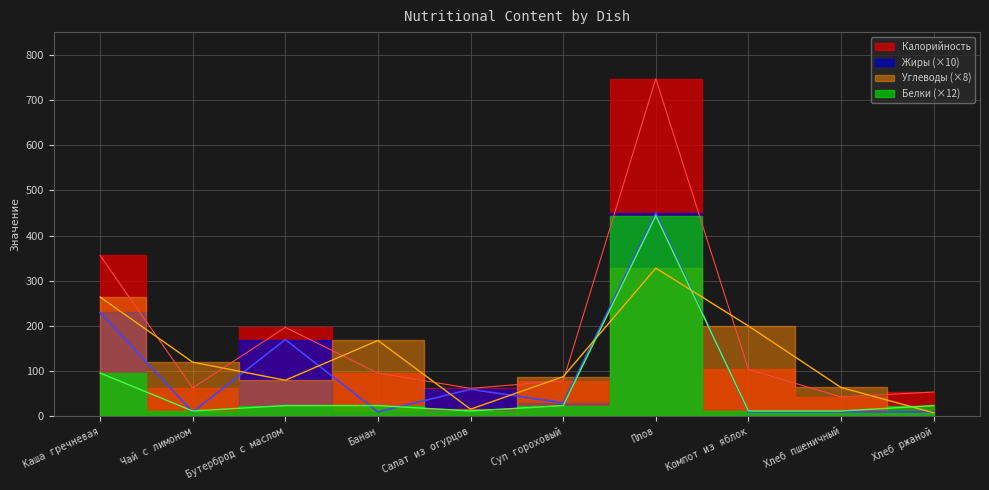

What is the sum of the Калорийность values at Хлеб пшеничный and Бутерброд с маслом?

240